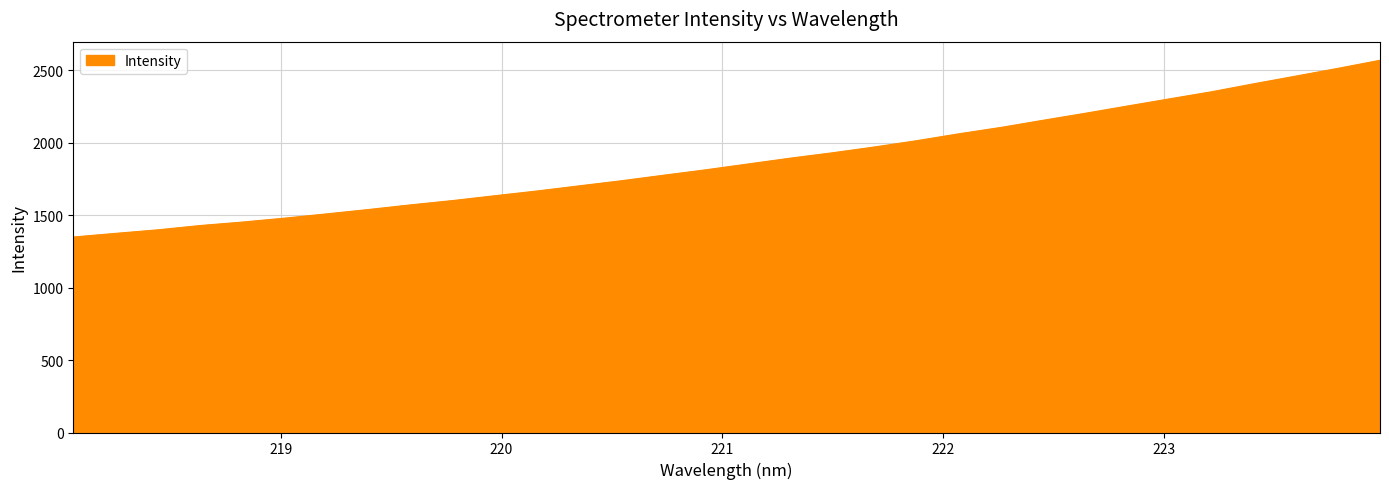

What is the minimum value shown in the chart?

1349.7